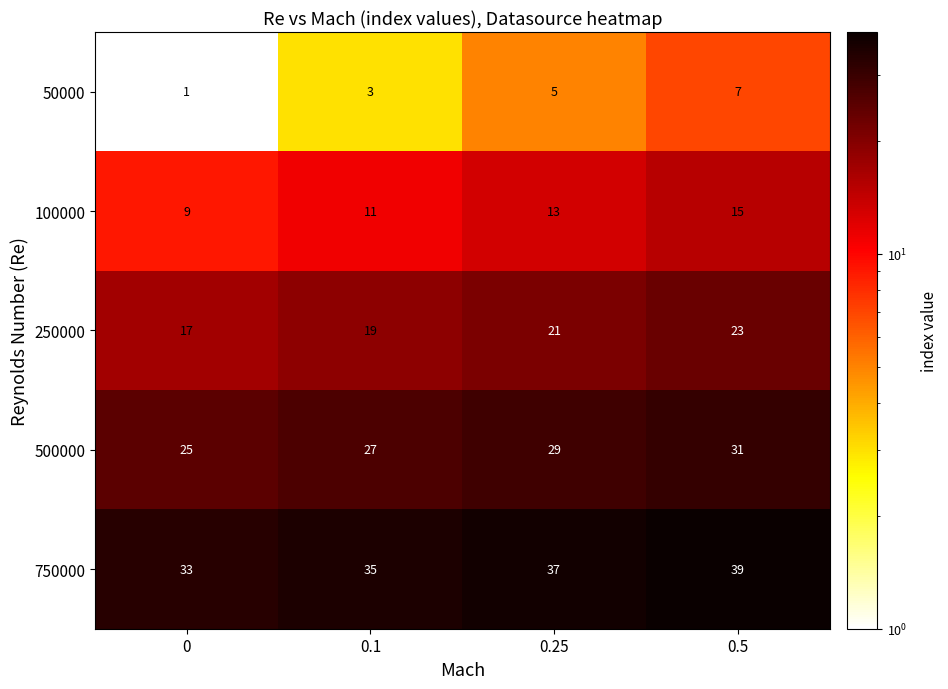

Is it true that 750000 equals 39 at 0.5?

True